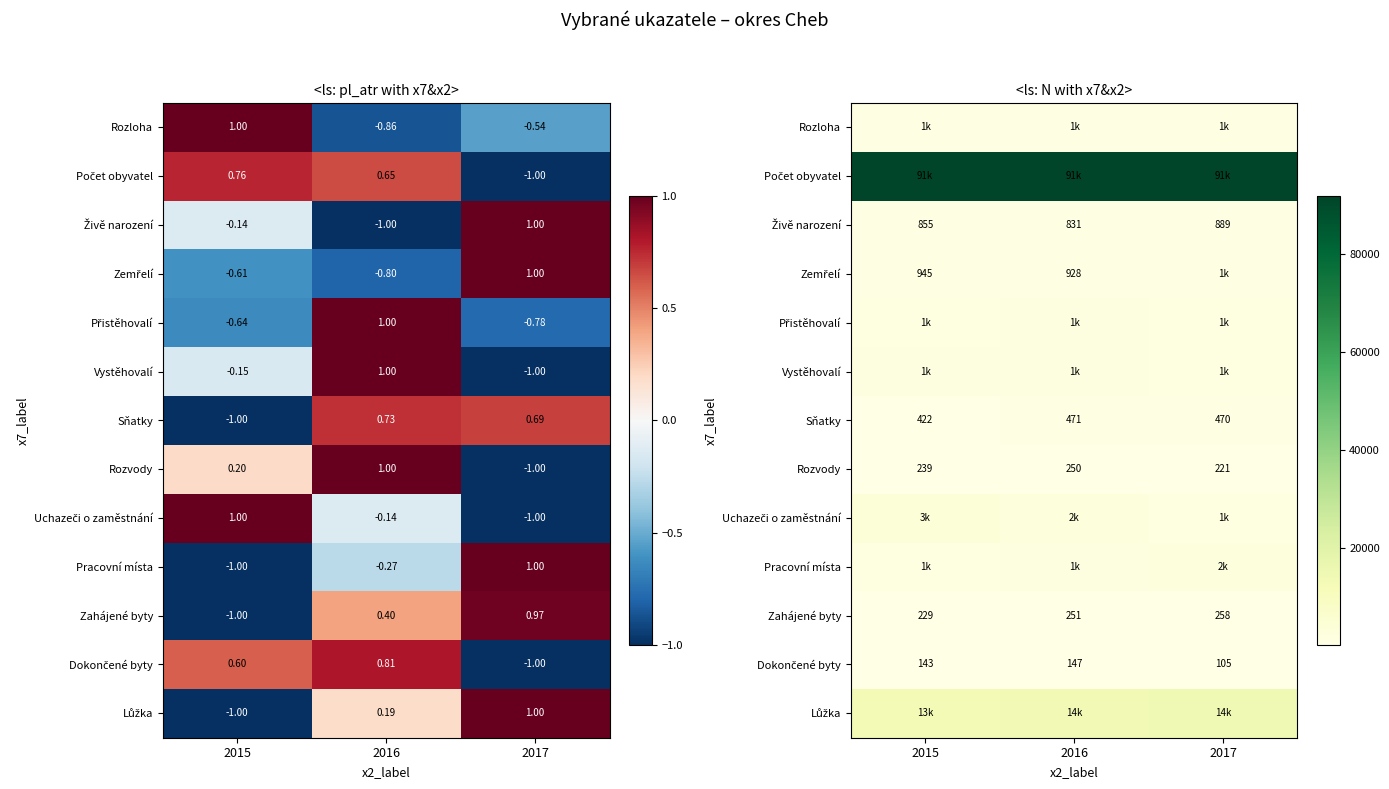

How many values in the Pracovní místa series exceed 1733?

1